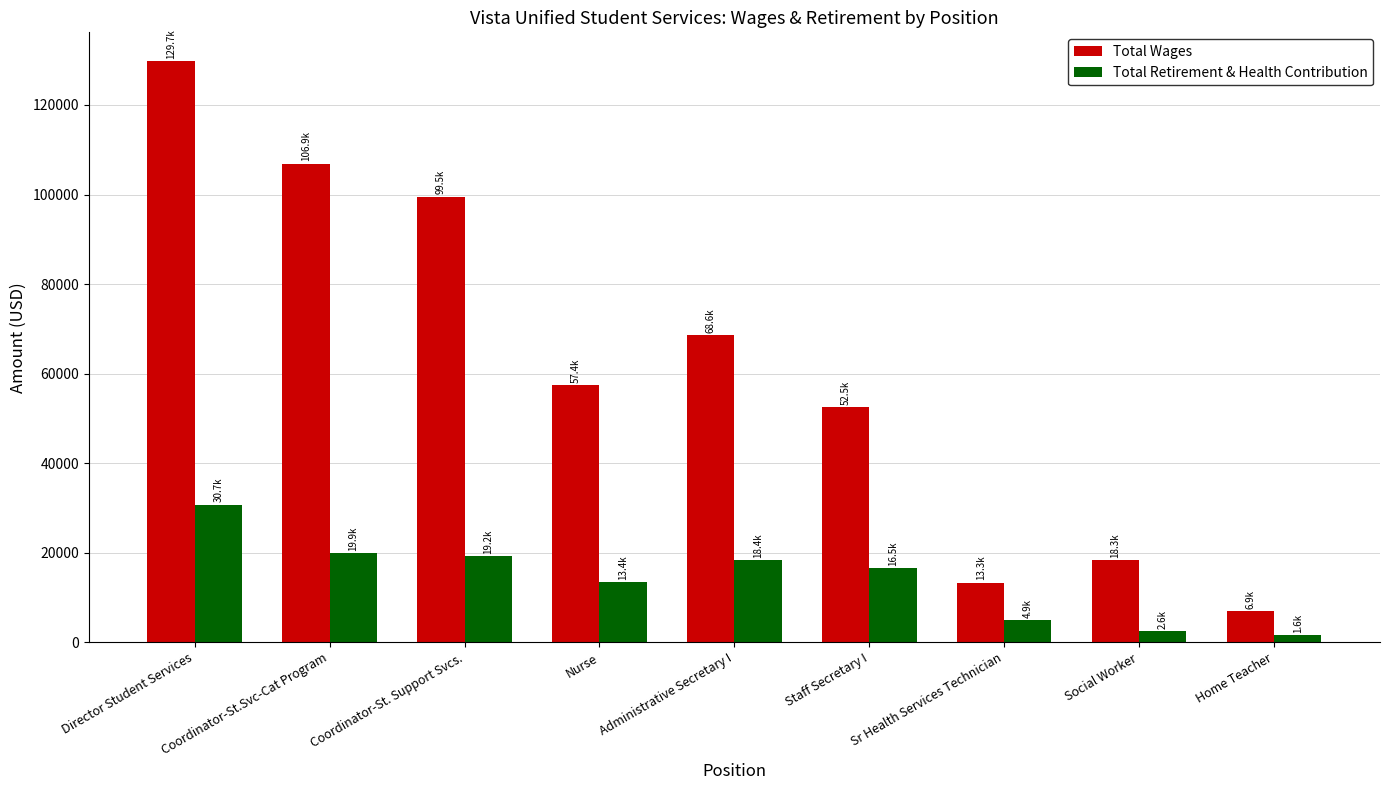

How many data points in Total Retirement & Health Contribution are less than 16544?

4